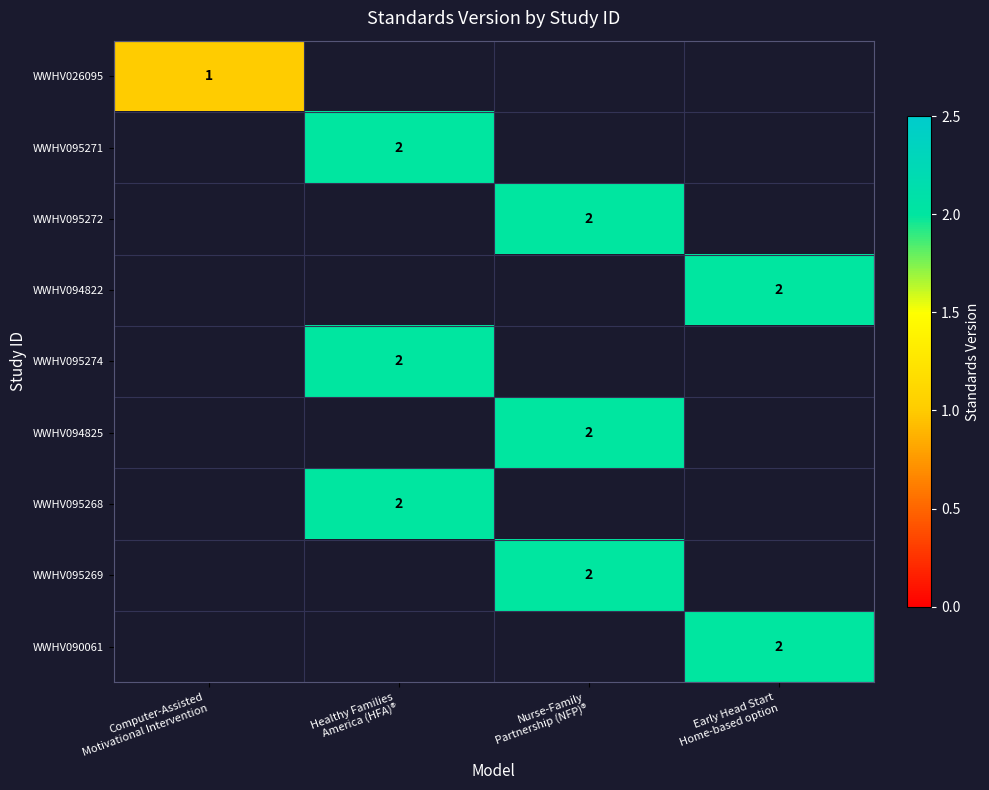

True or false: WWHV095274 has a value of 2.0 at Healthy Families America (HFA)®.

True